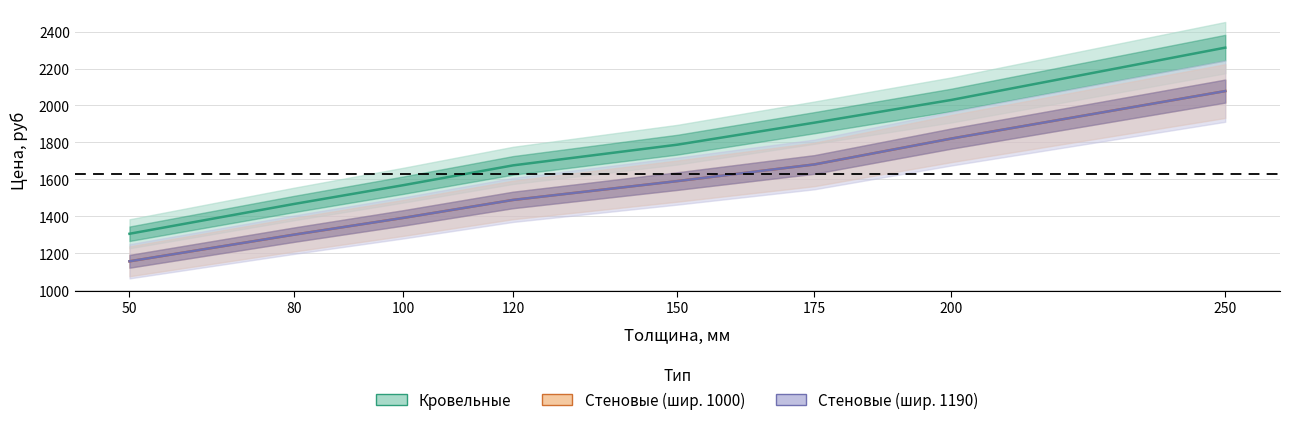

Read the Стеновые (шир. 1190) value at 200, to the nearest 50.

1800